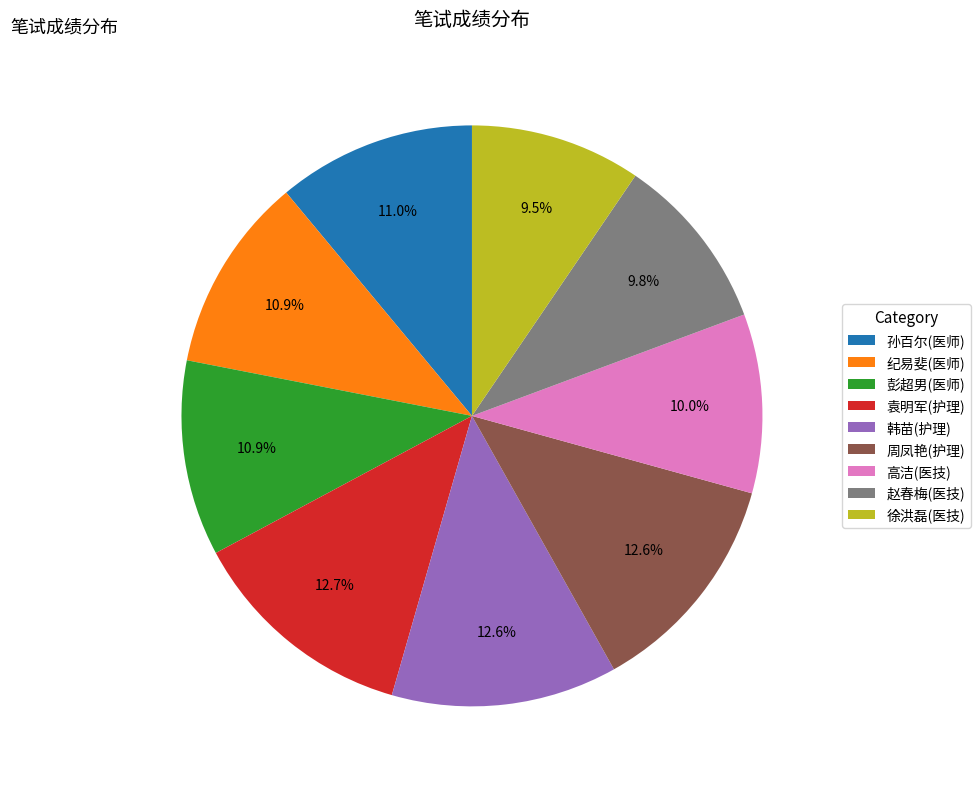

To the nearest percent, what portion does 周凤艳(护理) represent?

13%